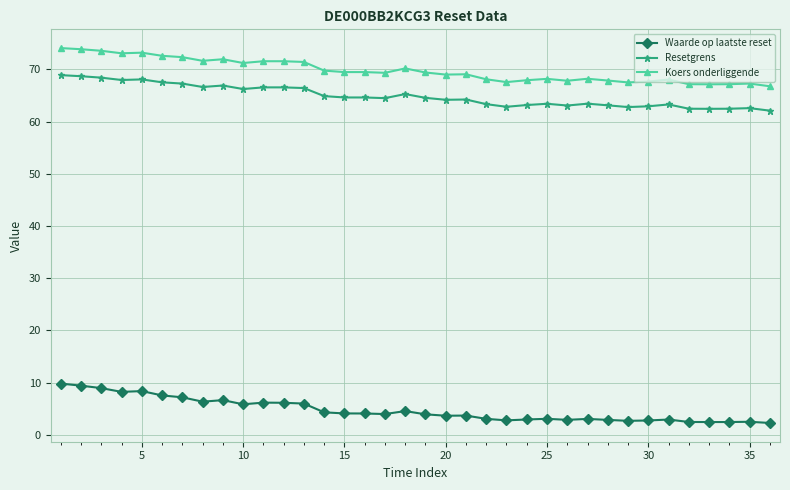

Which series has the largest total across all categories?

Koers onderliggende